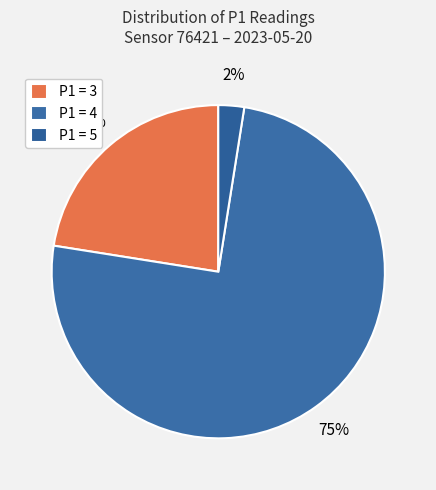

Count the number of slices in the pie.

3